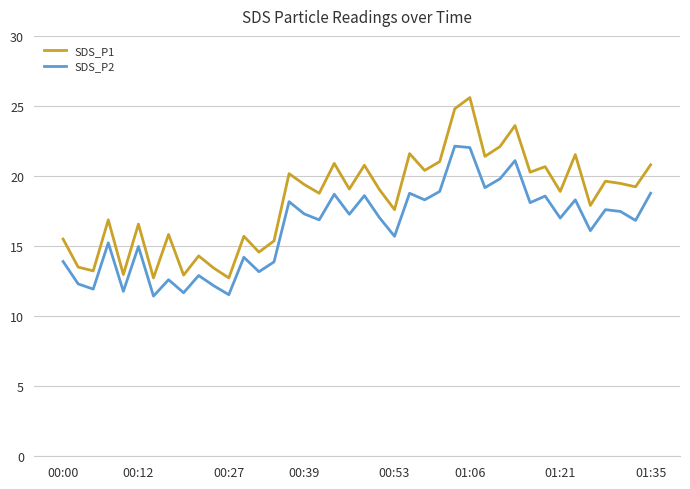

Which series has the widest spread of values?

SDS_P1